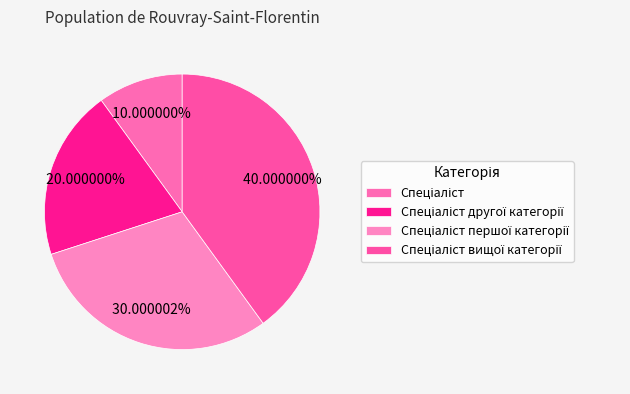

Rank the categories by value from highest to lowest.

Спеціаліст вищої категорії, Спеціаліст першої категорії, Спеціаліст другої категорії, Спеціаліст